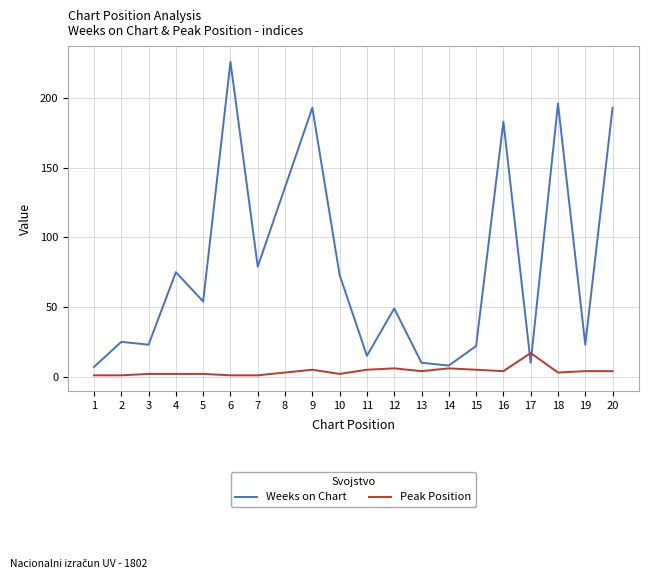

List the series in order of their overall mean, lowest first.

Peak Position, Weeks on Chart